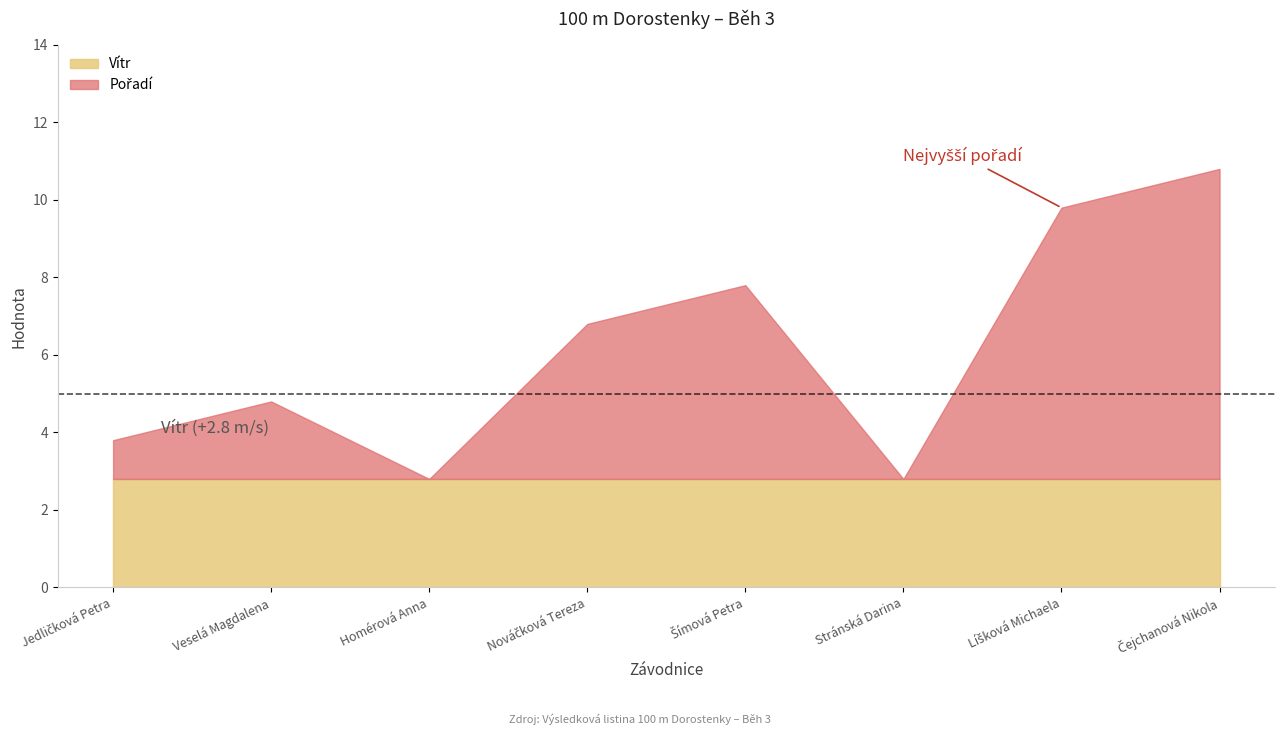

What is the total value across all series at Jedličková Petra?

3.8